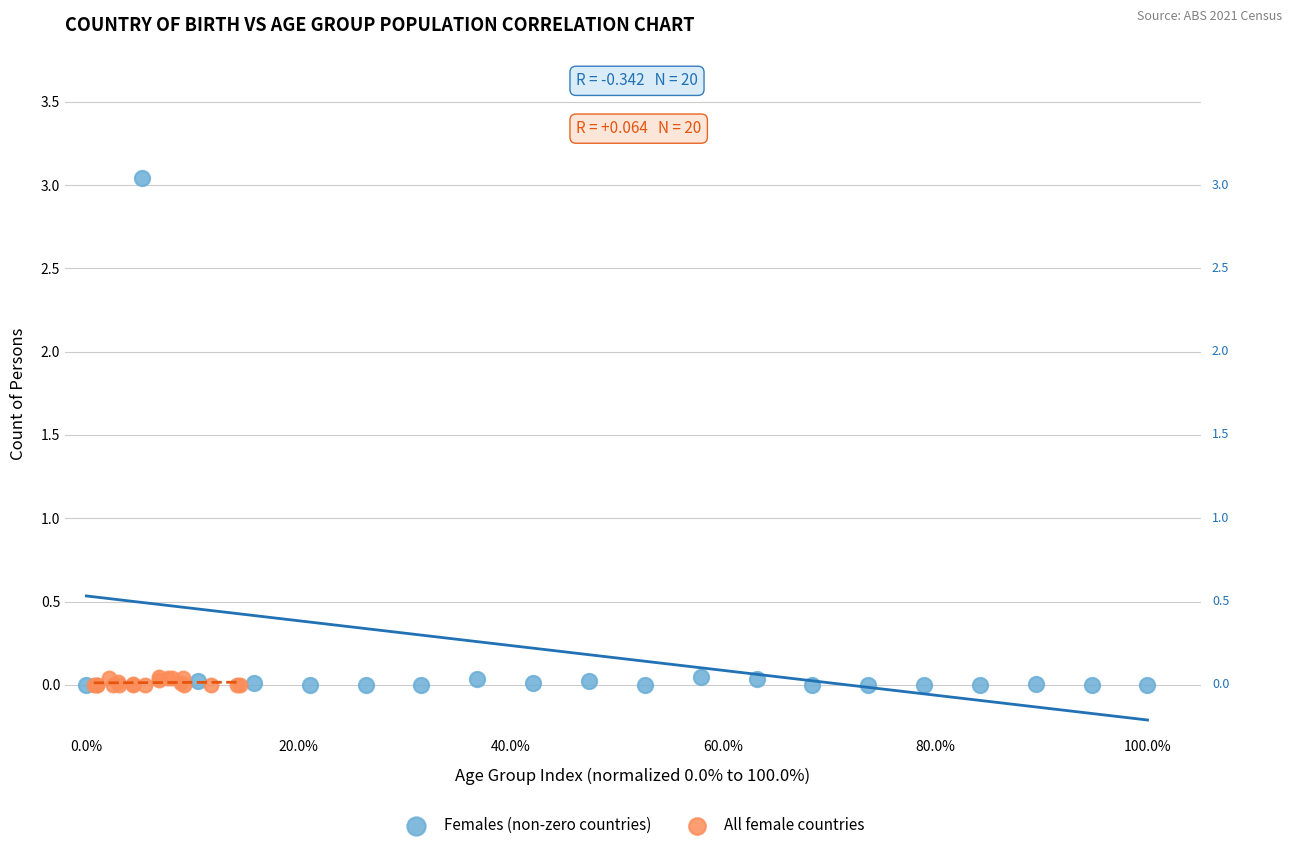

Which series contains the highest Y value?

Females (non-zero countries)